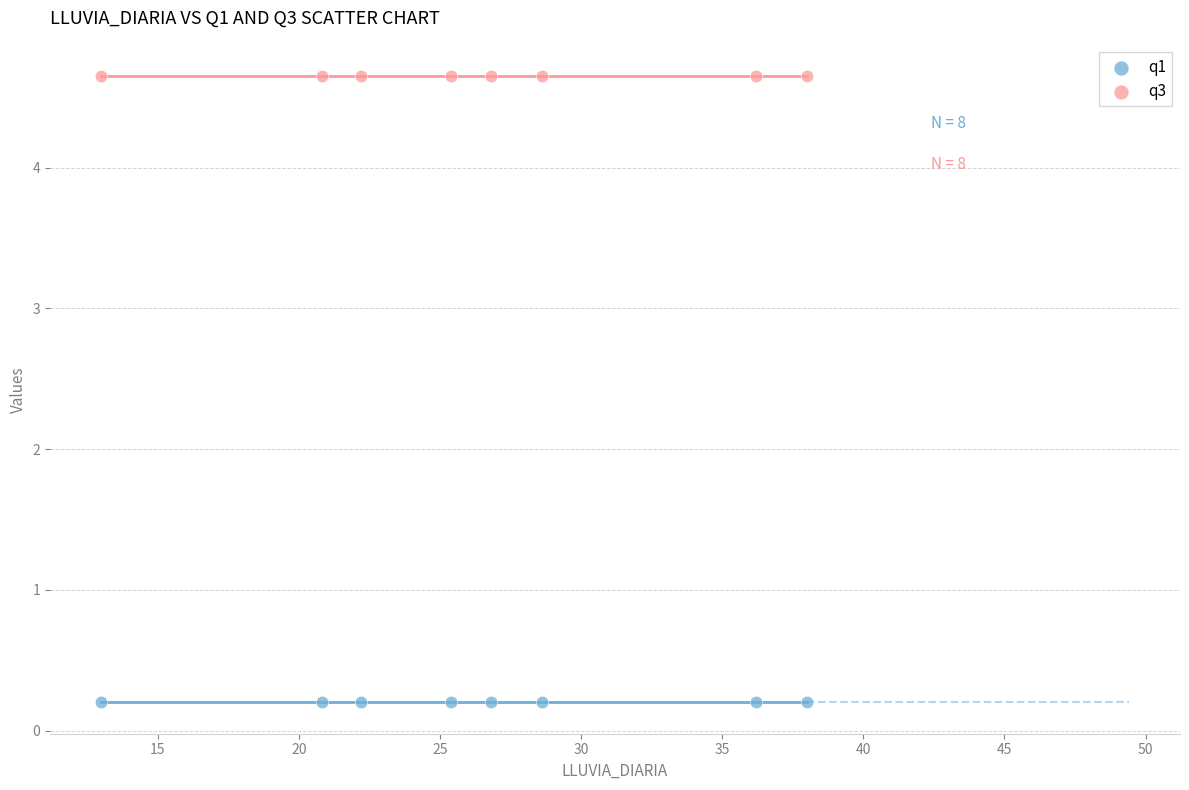

Which series contains the highest Y value?

q3